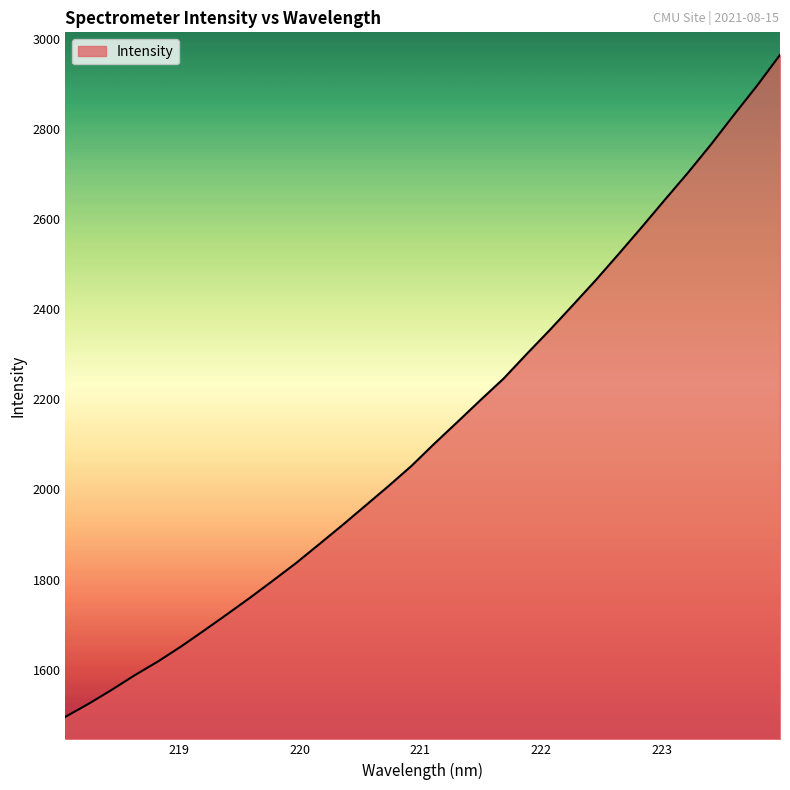

What is the smallest value displayed?

1495.7